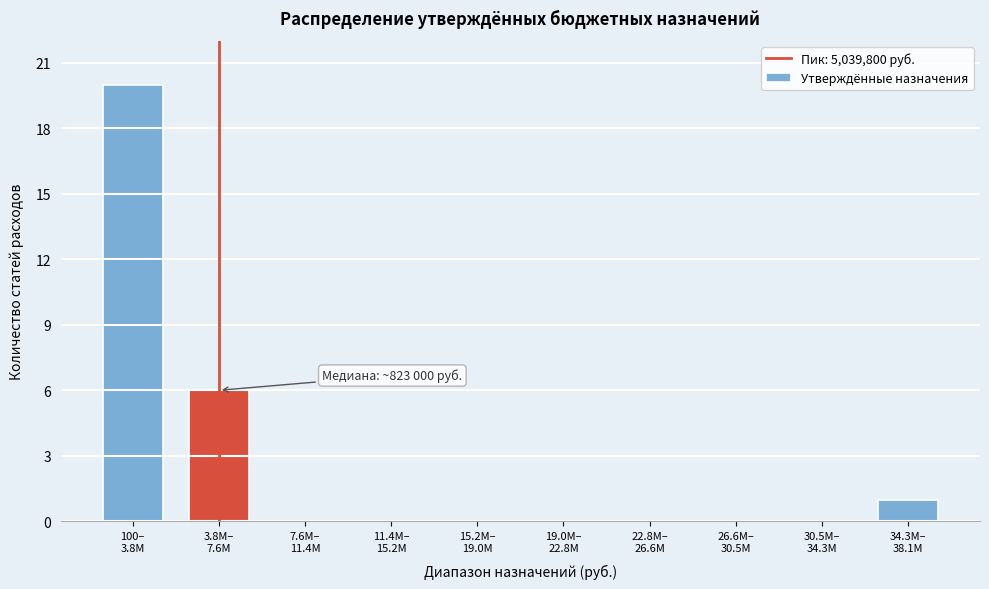

What is the greatest value displayed?

20